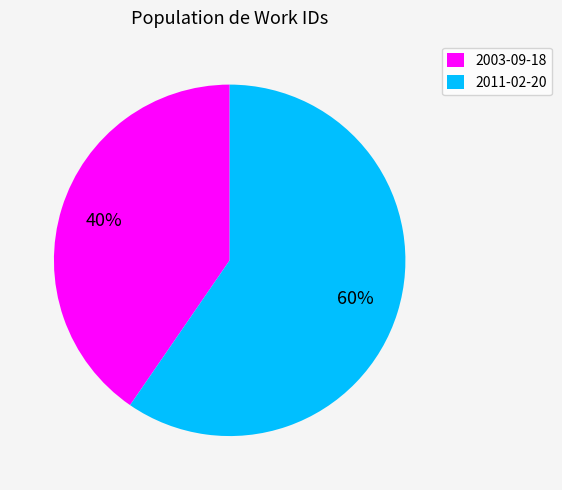

Does 2011-02-20 represent more than half of the total?

Yes